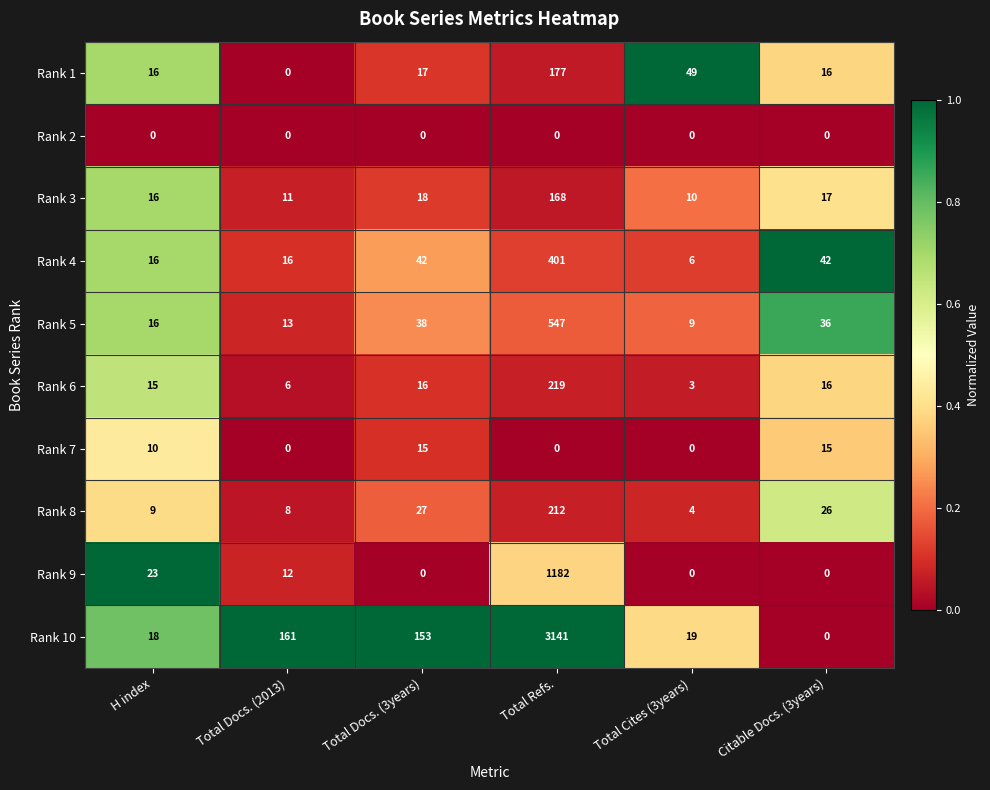

Which category has the highest value in the Rank 6 series?

Total Refs.